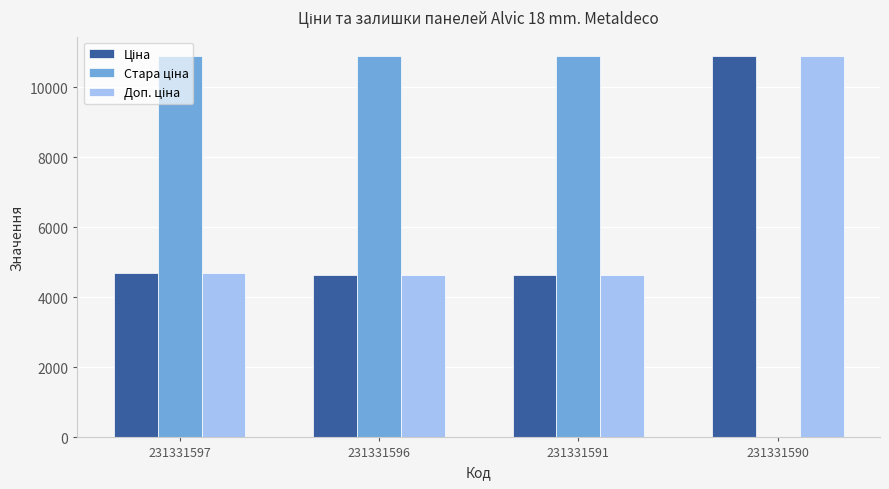

What is the greatest value displayed?

10896.3